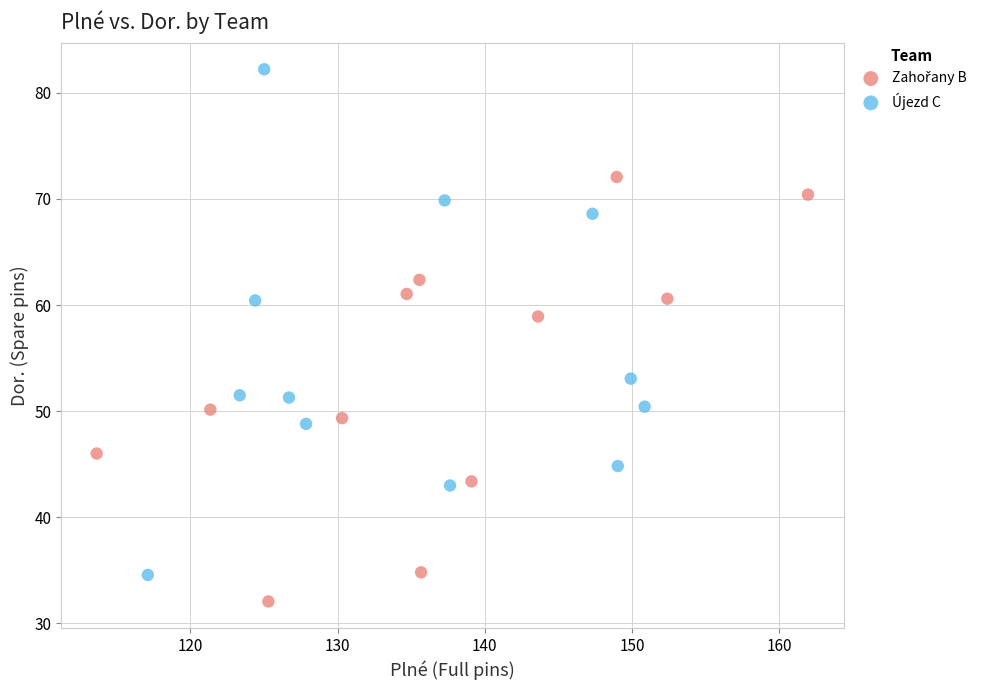

Which series has the largest Y range (max minus min)?

Újezd C